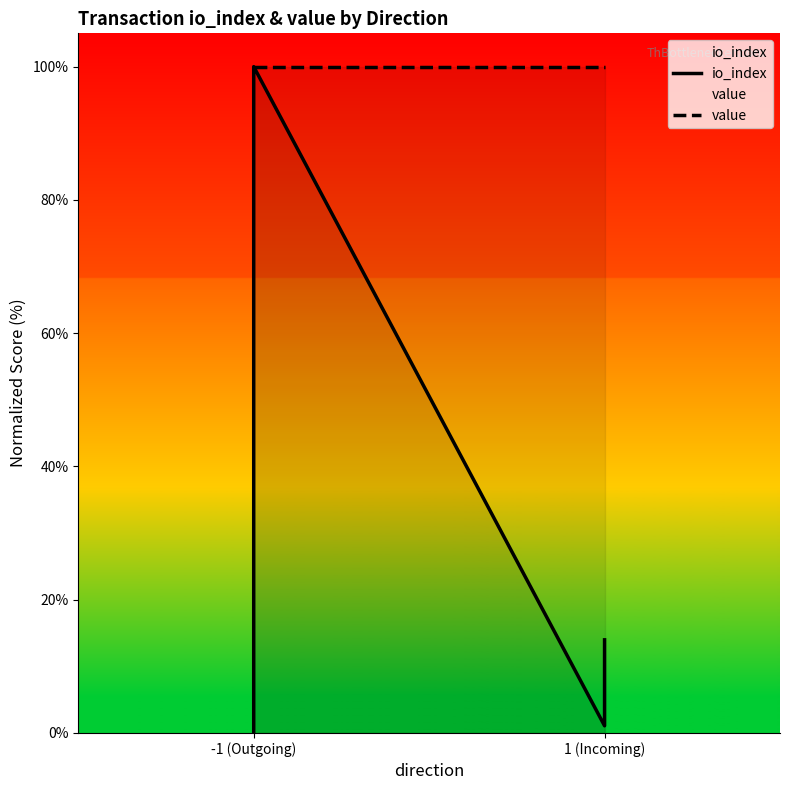

True or false: value has more than 2 interior local peaks.

False